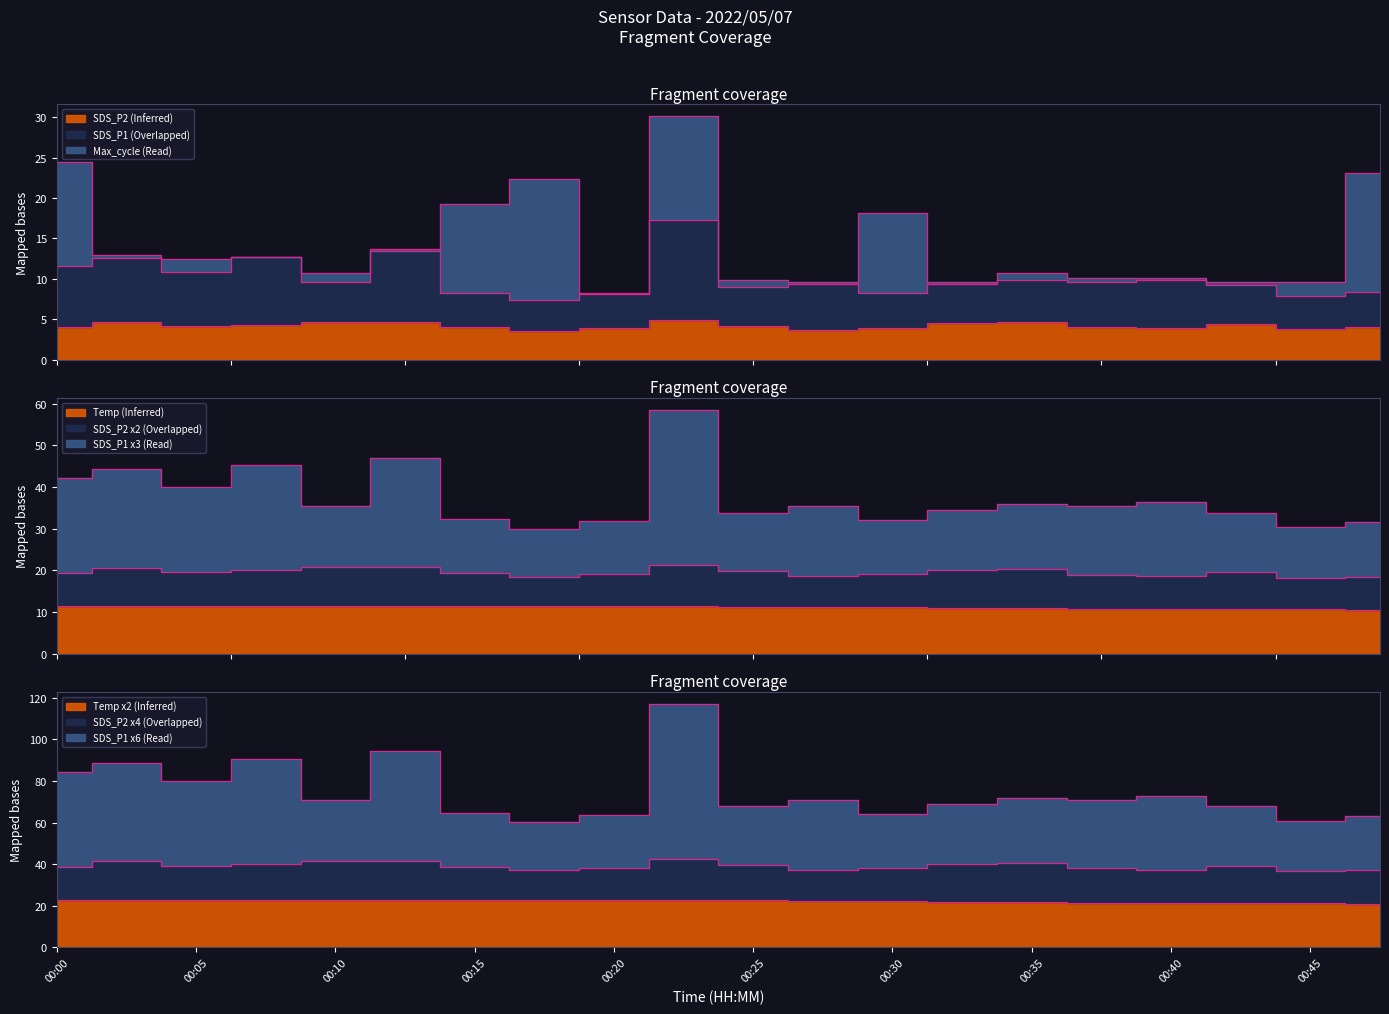

True or false: SDS_P2 has a value of 4.8 at 00:18.

False